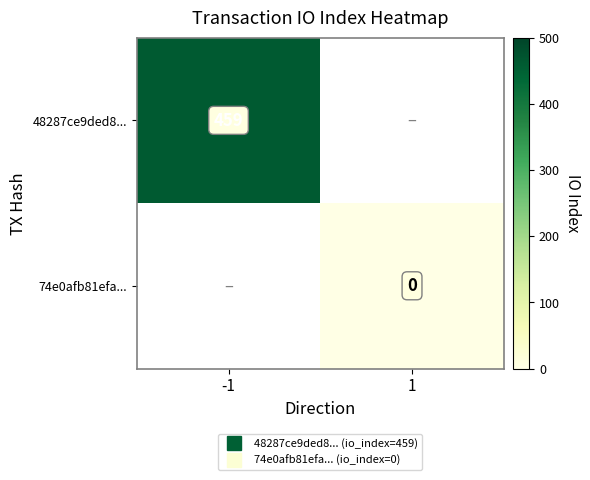

Which category has the highest value in the 74e0afb81efa... series?

-1